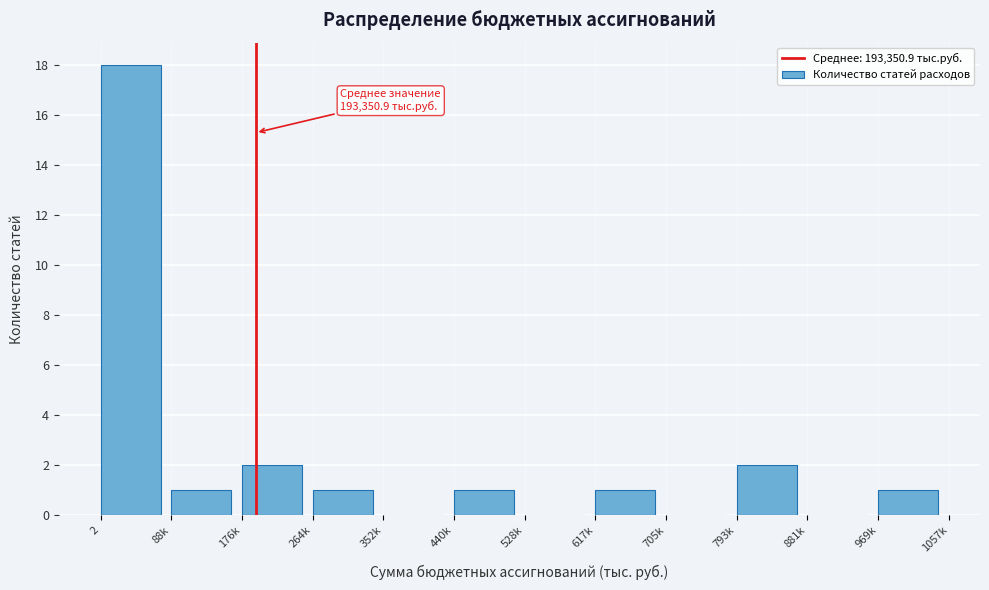

Reading left to right, list all the values displayed in this chart.

2=18	88k=1	176k=2	264k=1	352k=0	440k=1	528k=0	617k=1	705k=0	793k=2	881k=0	969k=1